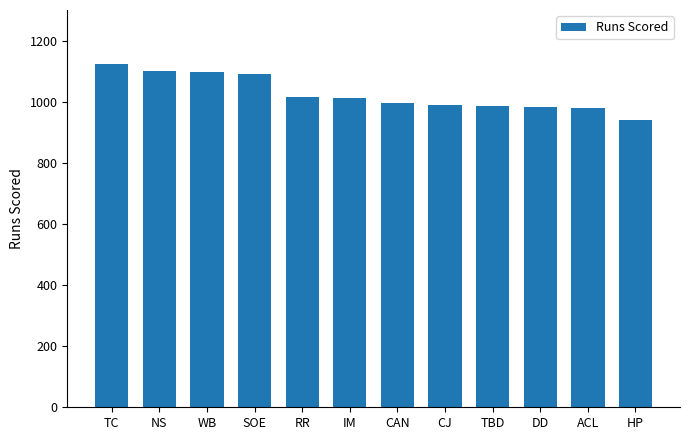

Read the value at DD, to the nearest 5.

980